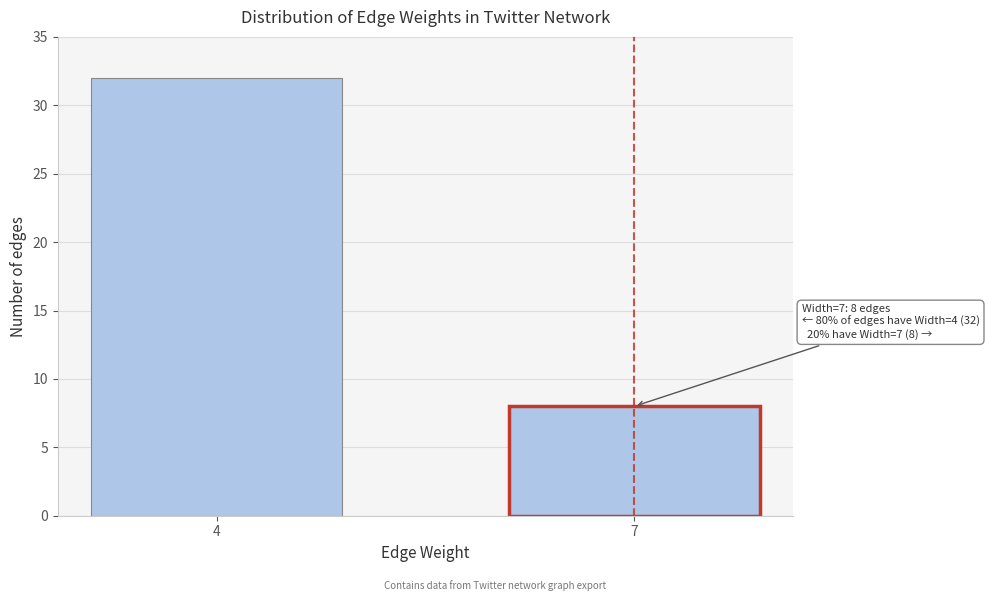

Reading left to right, extract all data points from this chart.

32	8